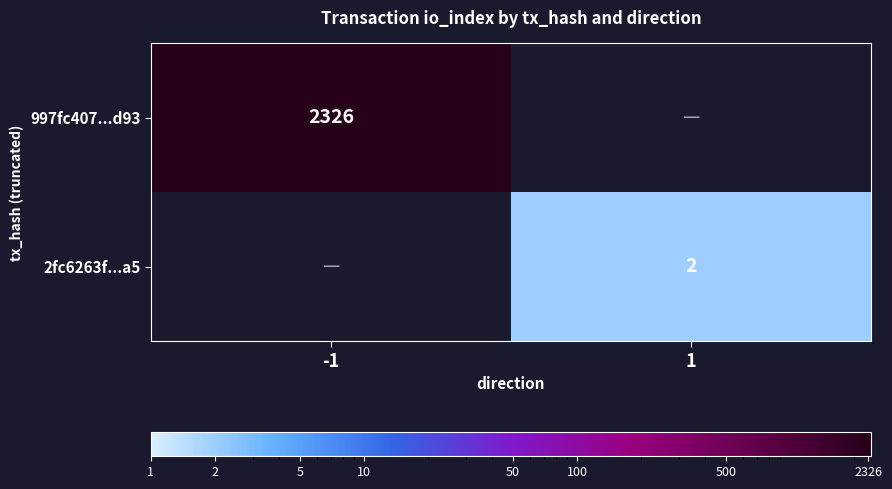

True or false: 2fc6263f...a5 has a value of 3 at 1.

False